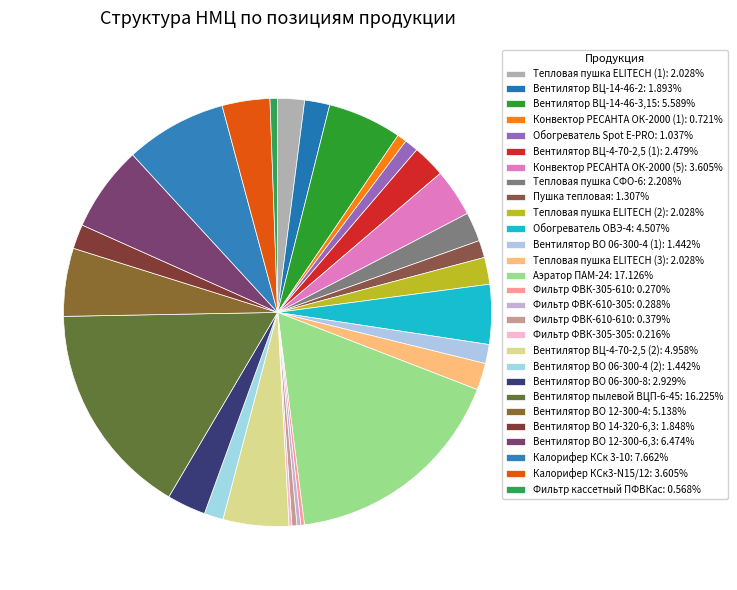

Which slice is the smallest?

Фильтр ФВК-305-305